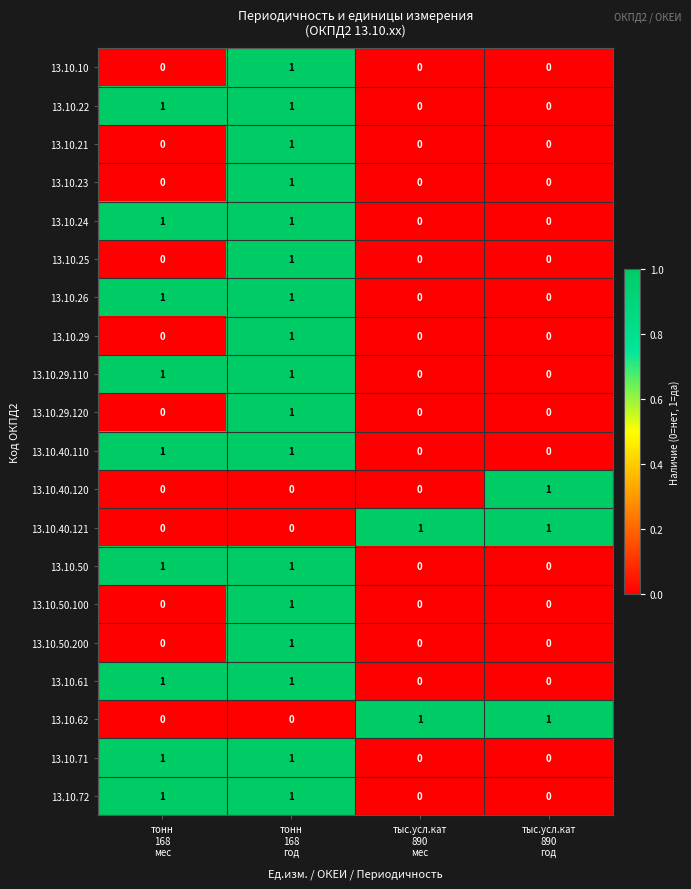

Which has a higher value, тыс.усл.кат
890
год or тонн
168
год?

тонн
168
год